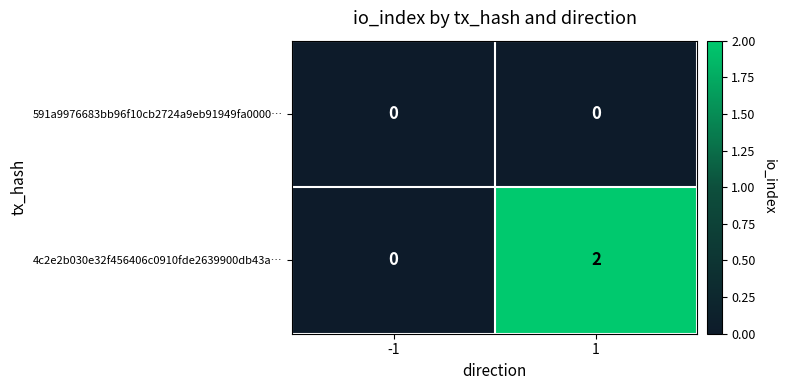

List the series in order of their peak value, lowest first.

591a9976683bb96f10cb2724a9eb91949fa0000…, 4c2e2b030e32f456406c0910fde2639900db43a…